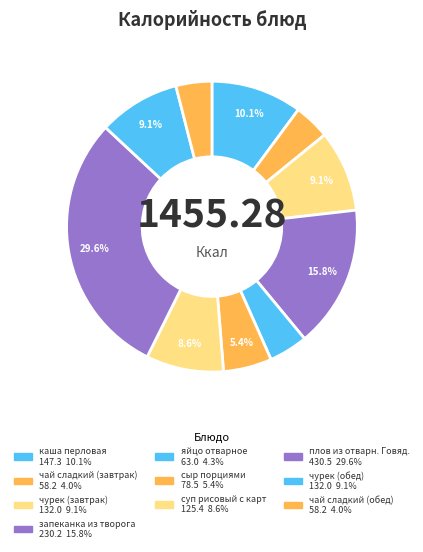

Count the number of slices in the pie.

10